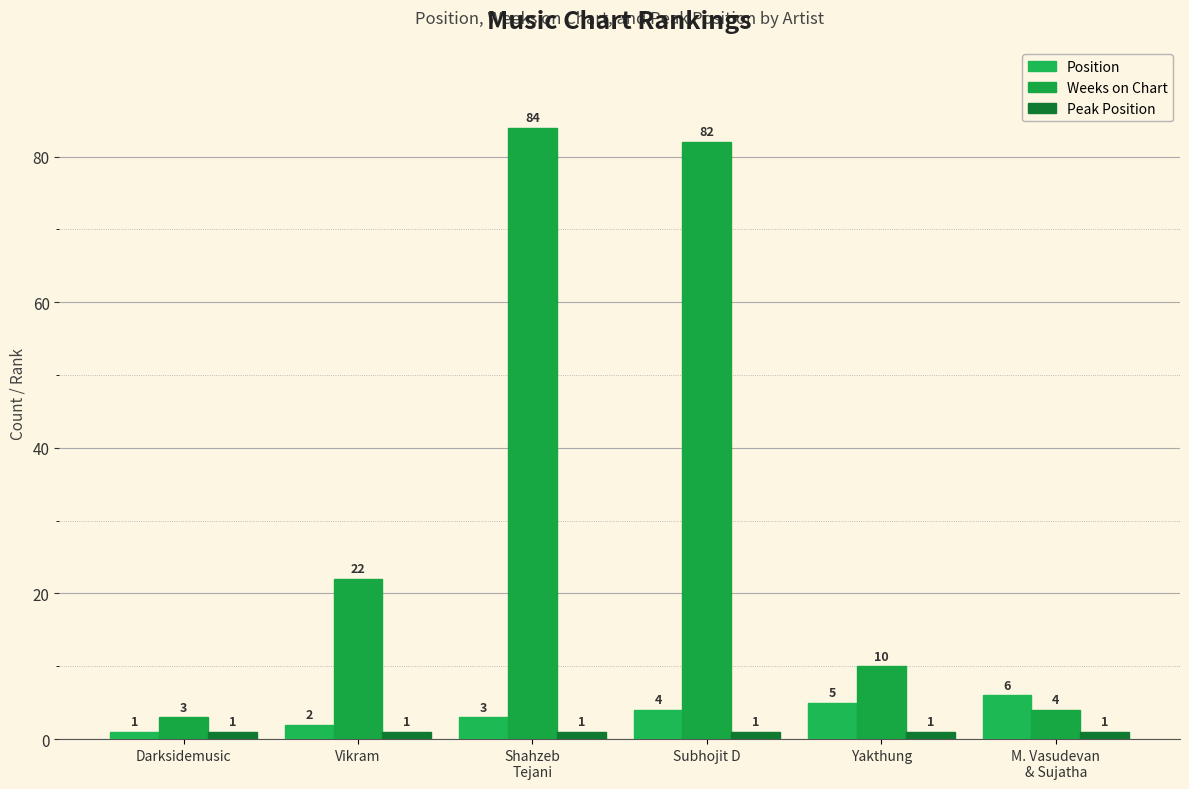

Is it true that Peak Position equals 1 at Subhojit D?

True